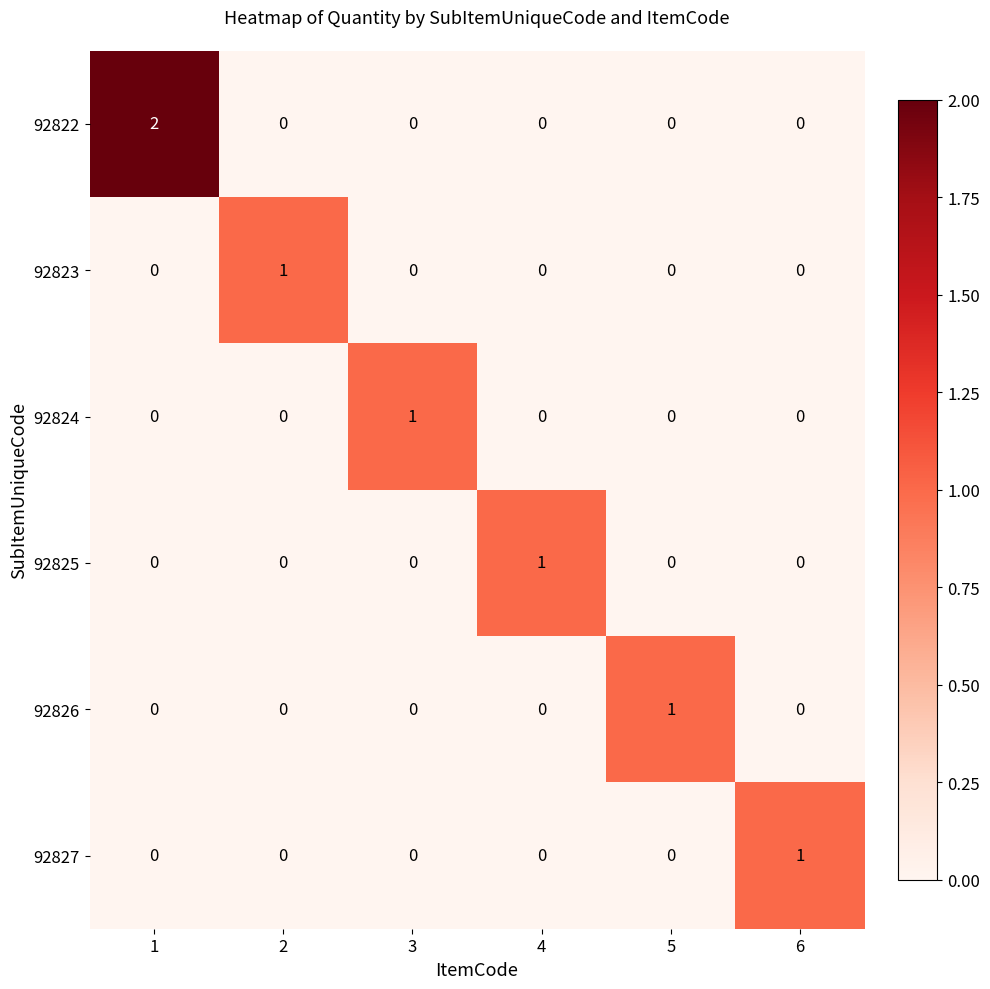

How many categories are shown in the chart?

6